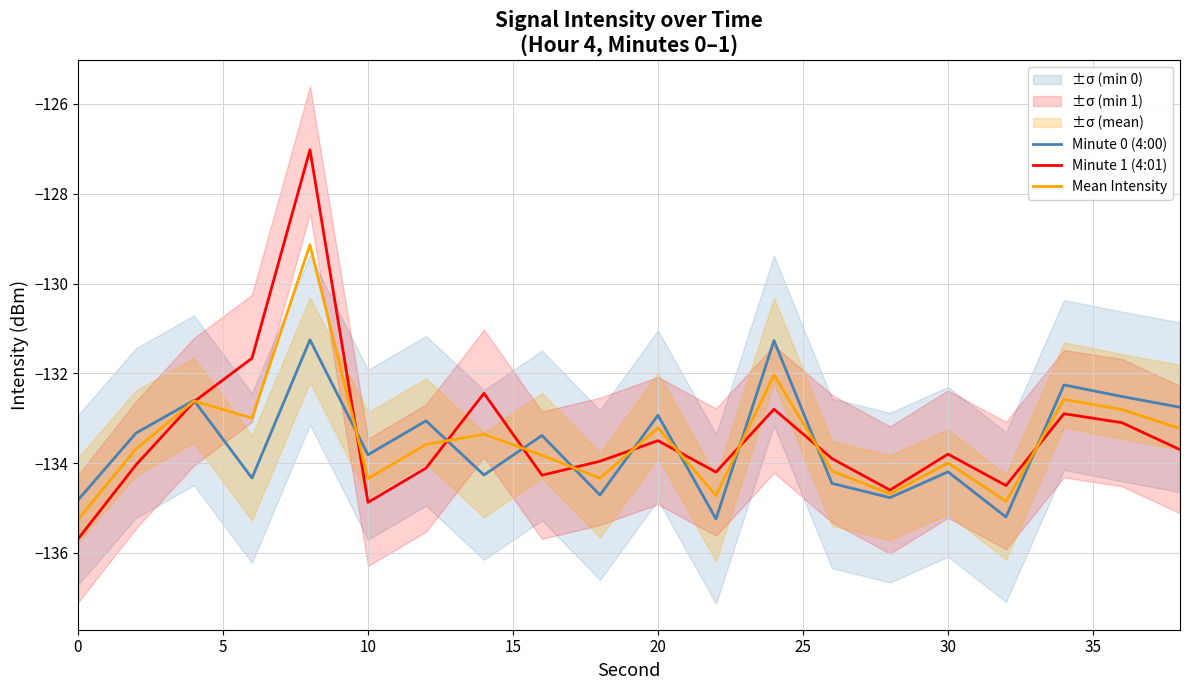

How many data points in Minute 1 (4:01) are above -133?

6